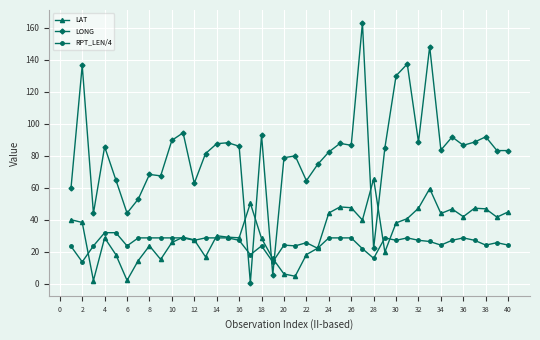

What are all the series names shown in the legend?

LAT, LONG, RPT_LEN/4